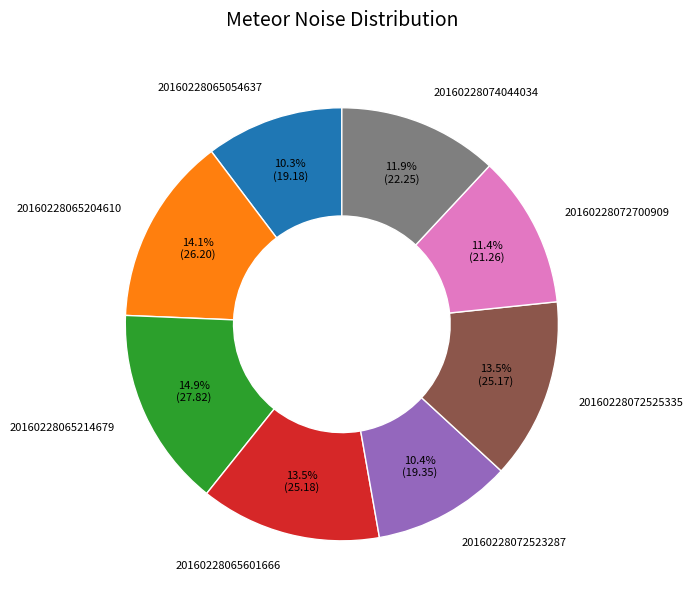

Which category has the biggest portion of the pie?

20160228065214679